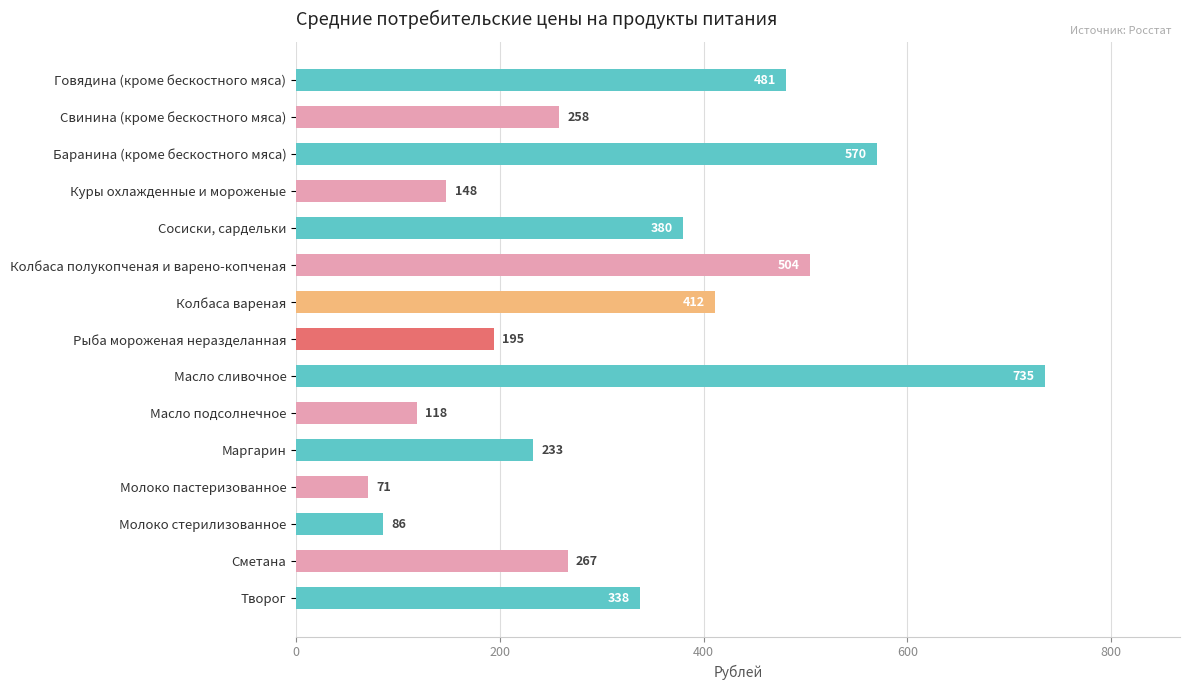

What value does the data have at Баранина (кроме бескостного мяса)?

570.0